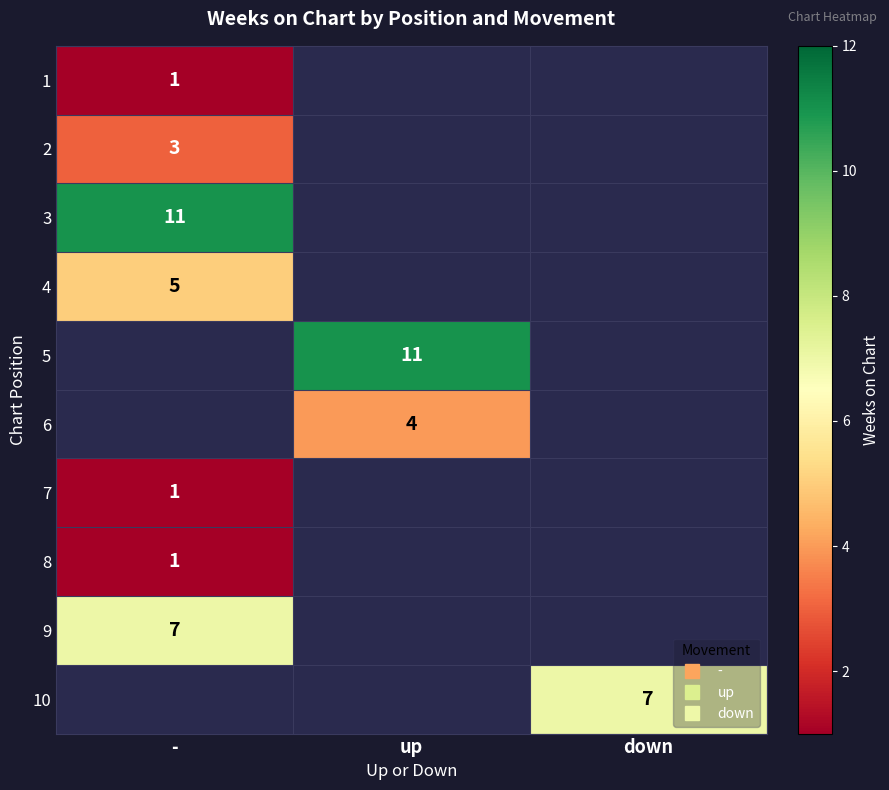

At which category does the chart reach its peak across all series?

-